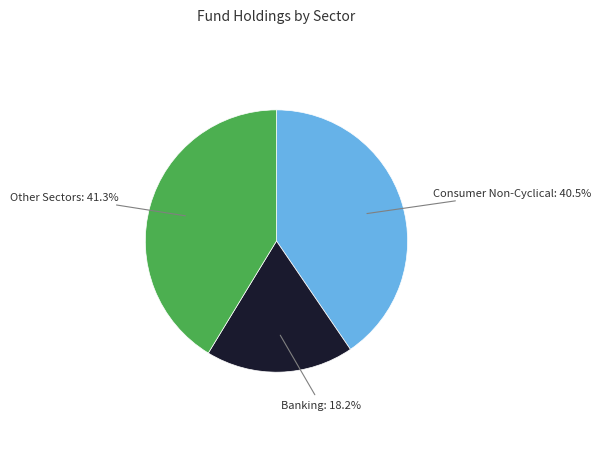

How many segments does this pie chart have?

3